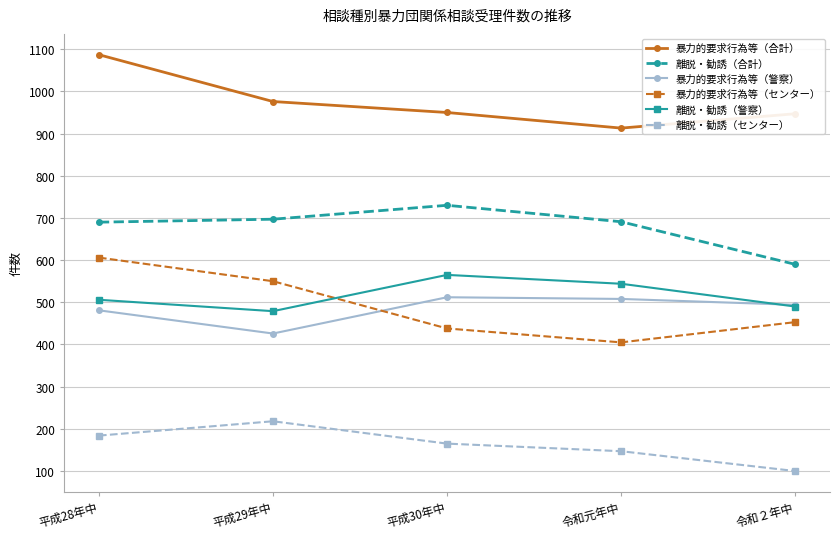

The value of 暴力的要求行為等（合計） at 平成30年中 is 1380. True or false?

False